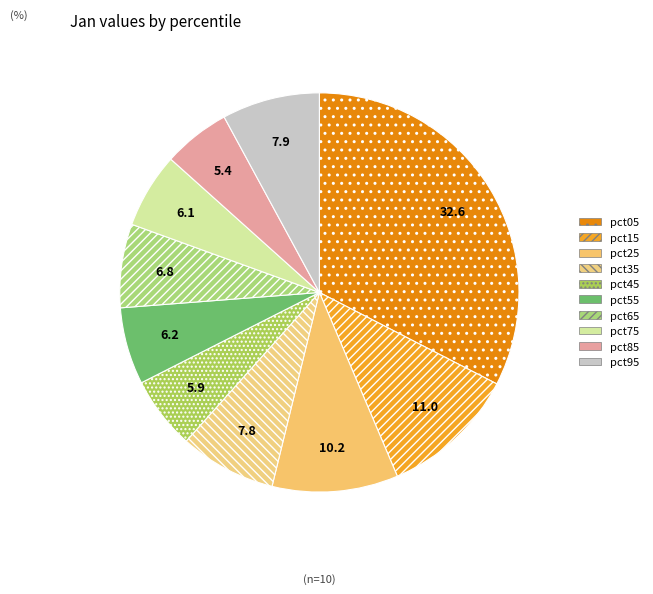

To the nearest percent, what is the difference between the pct45 and pct25 slice percentages?

4%